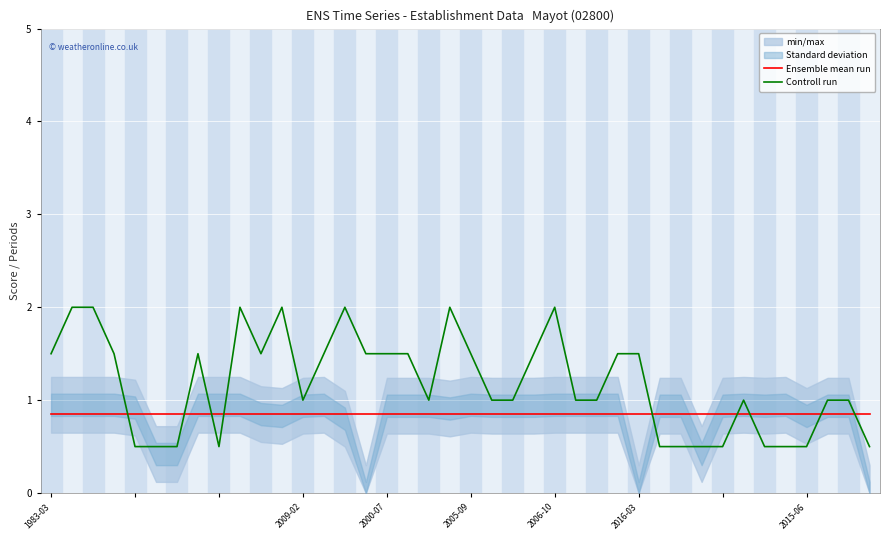

What position from the left is 19?

20